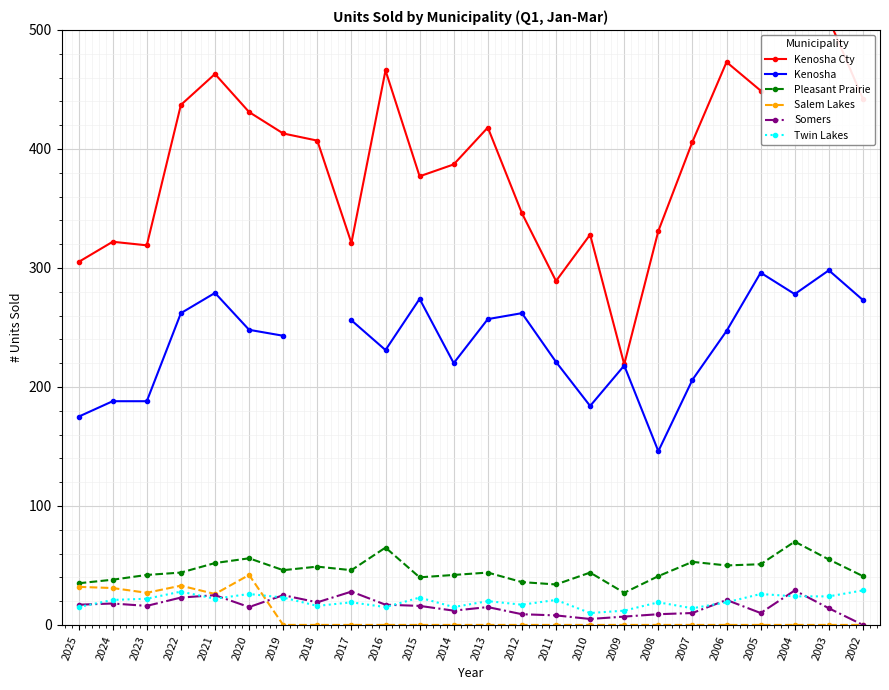

Where is the first local minimum for Salem Lakes?

2023